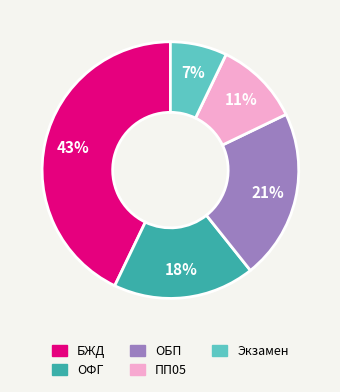

What percentage is the ОФГ slice, to the nearest percent?

18%